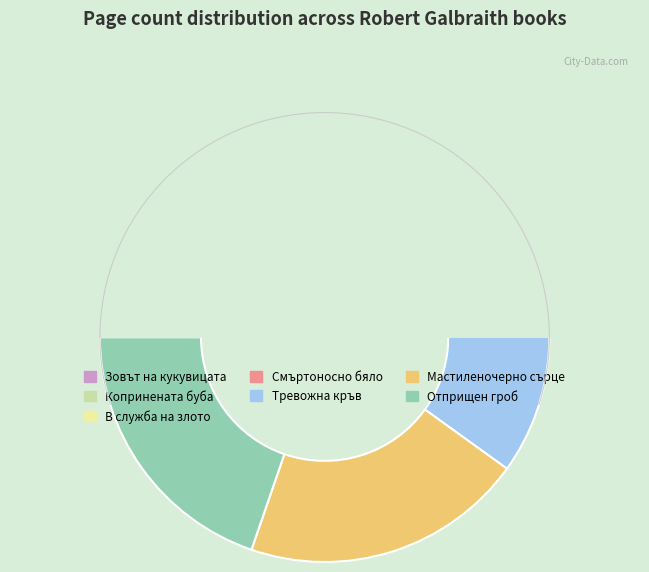

Is there any slice that represents more than half of the pie?

No